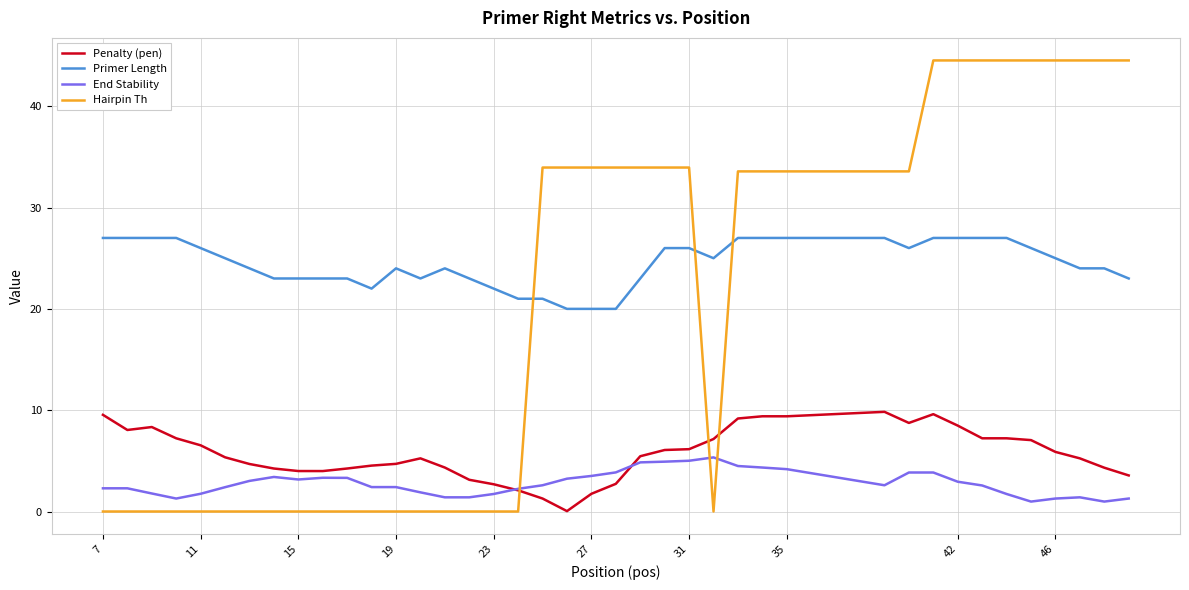

Which series has the largest total across all categories?

Primer Length